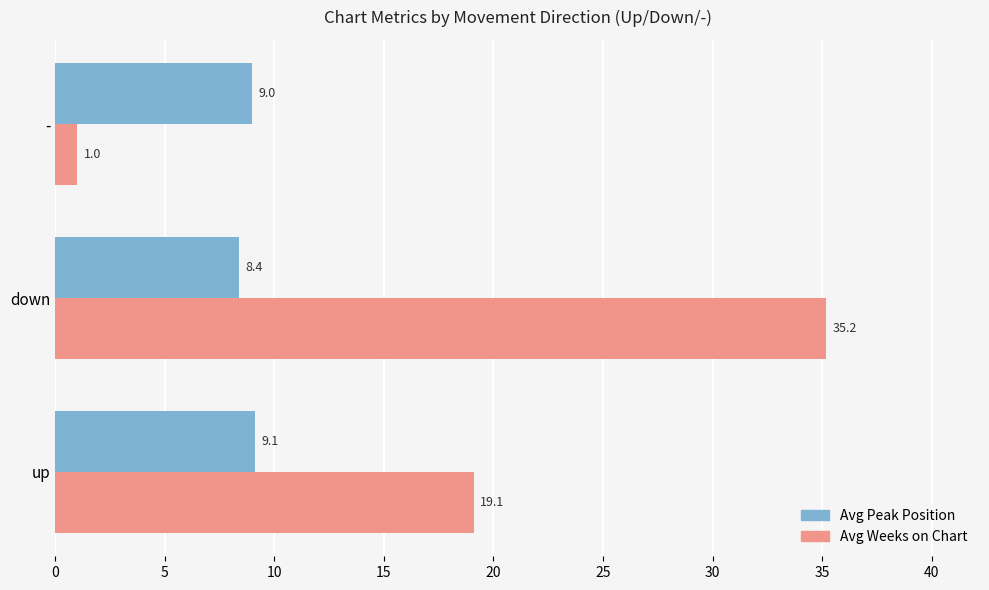

Count the Avg Peak Position values in the range 8 to 9.

2